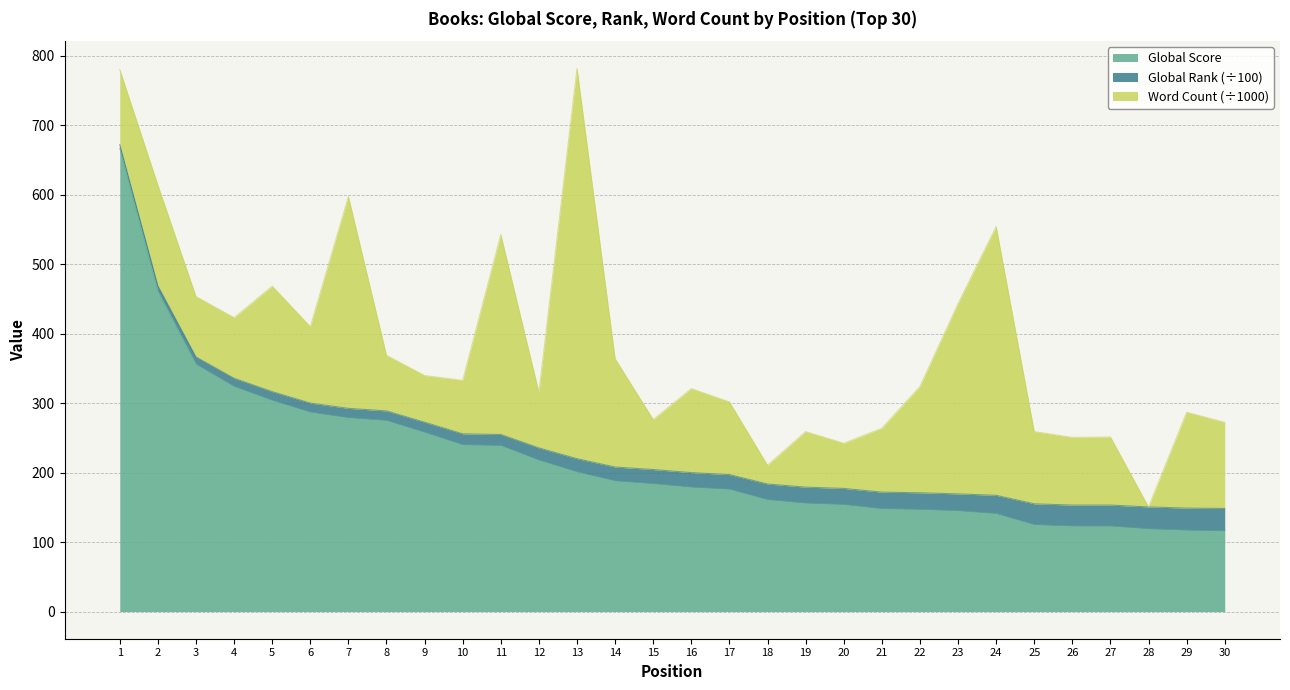

What is the sum of the Global Score values at 22 and 16?

326.0